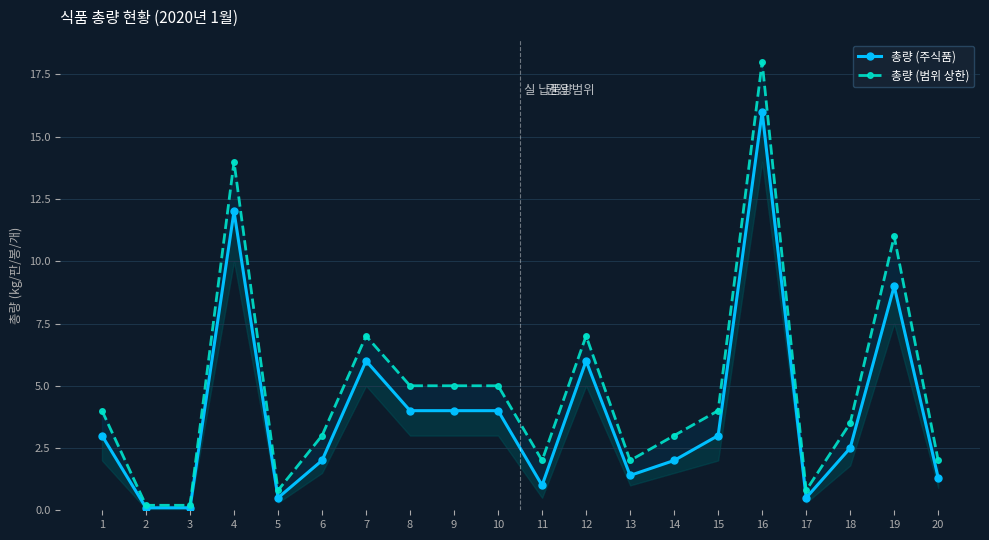

Does the chart display data point markers on the line(s)?

Yes